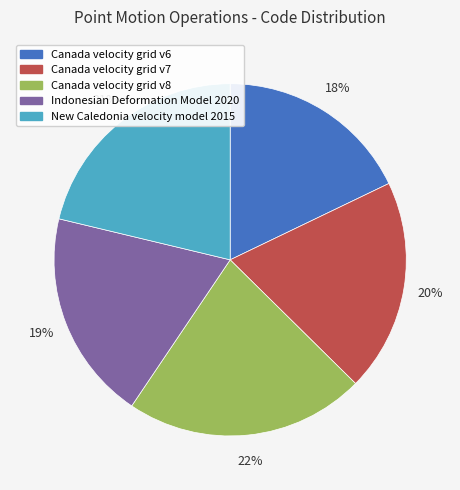

Which category has the biggest portion of the pie?

Canada velocity grid v8